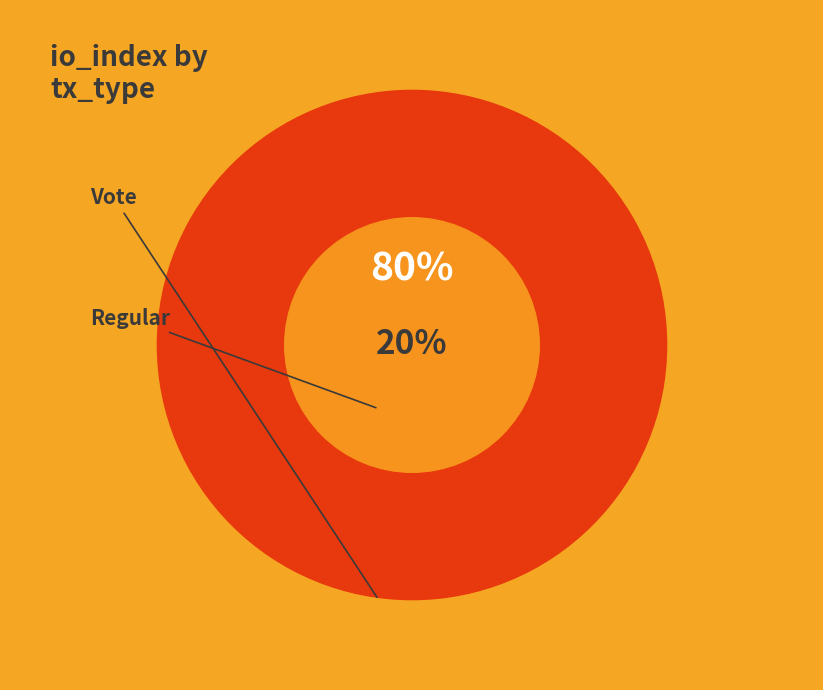

What percentage do Vote and Regular together represent?

100.0%